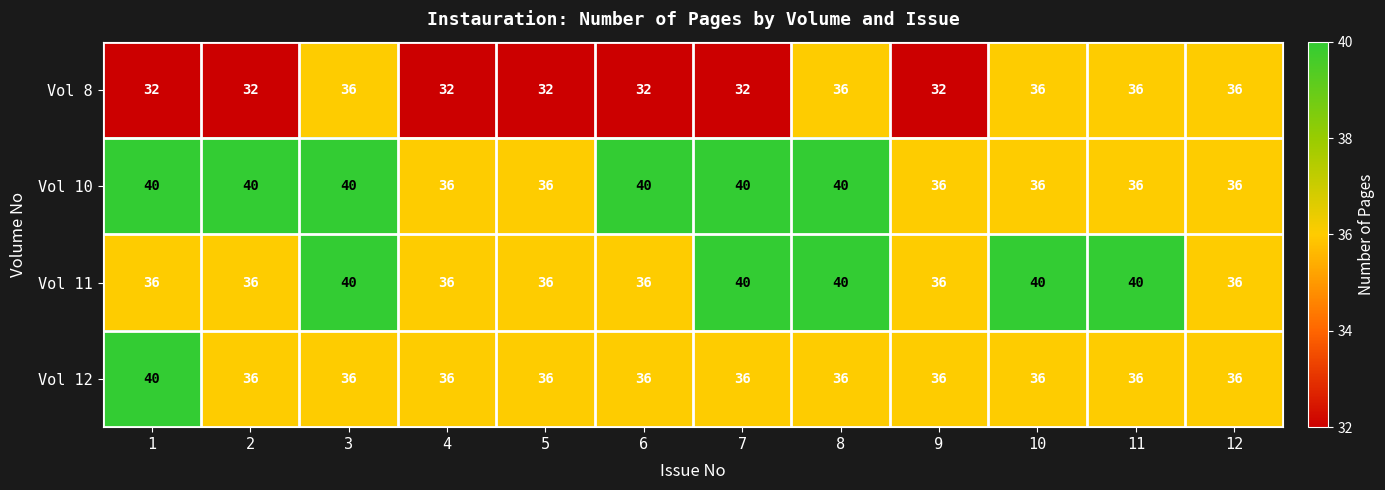

What is the approximate value of Vol 10 at 11?

36